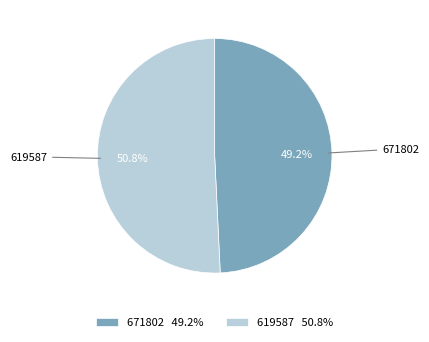

Count the number of slices in the pie.

2